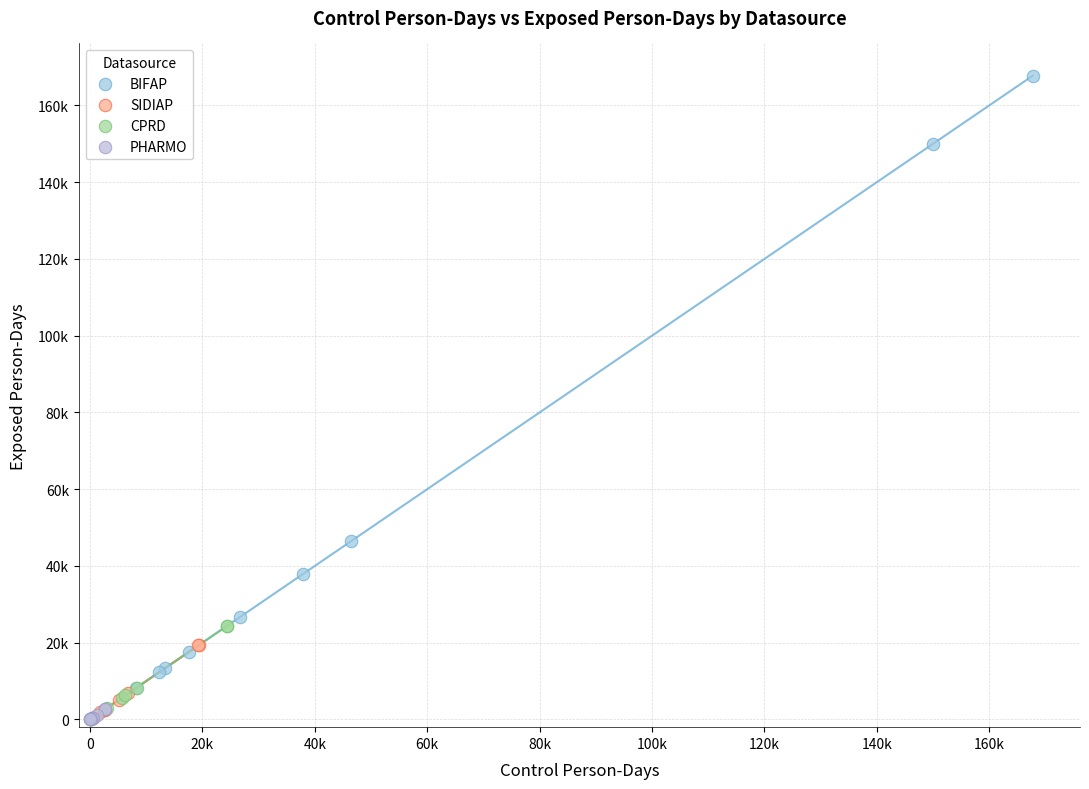

Which series contains the highest Y value?

BIFAP